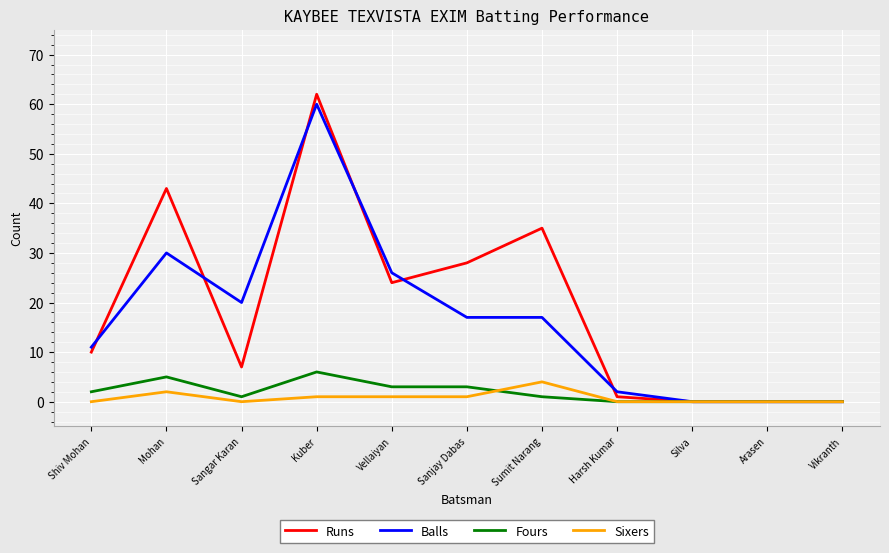

What is the difference between the highest and lowest values at Shiv Mohan?

11